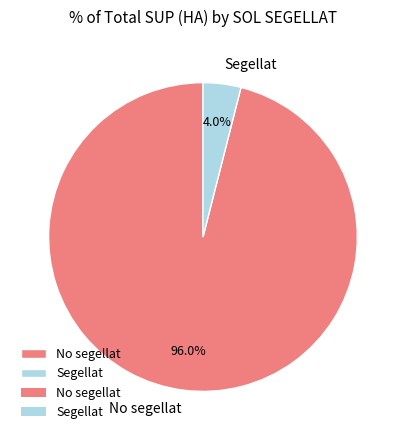

What percentage is NOT represented by No segellat?

4.0%